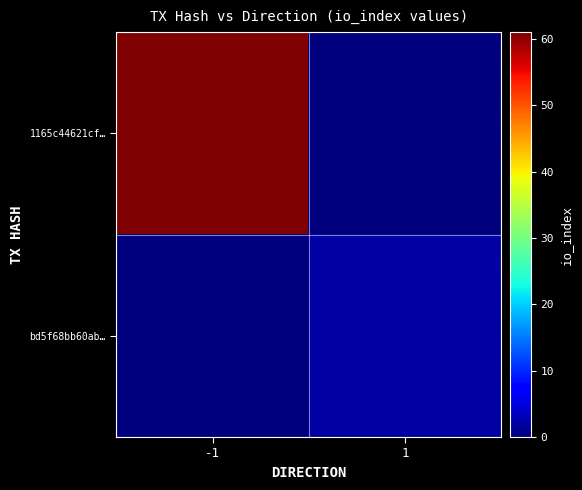

At how many categories does at least one series exceed 58?

1